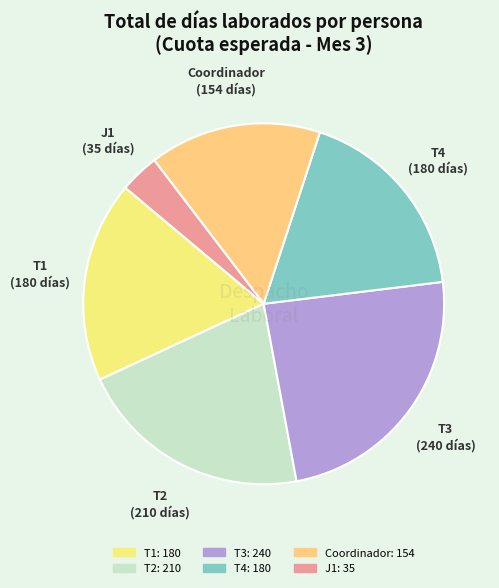

Is the sum of T2 and T4 greater than half?

No